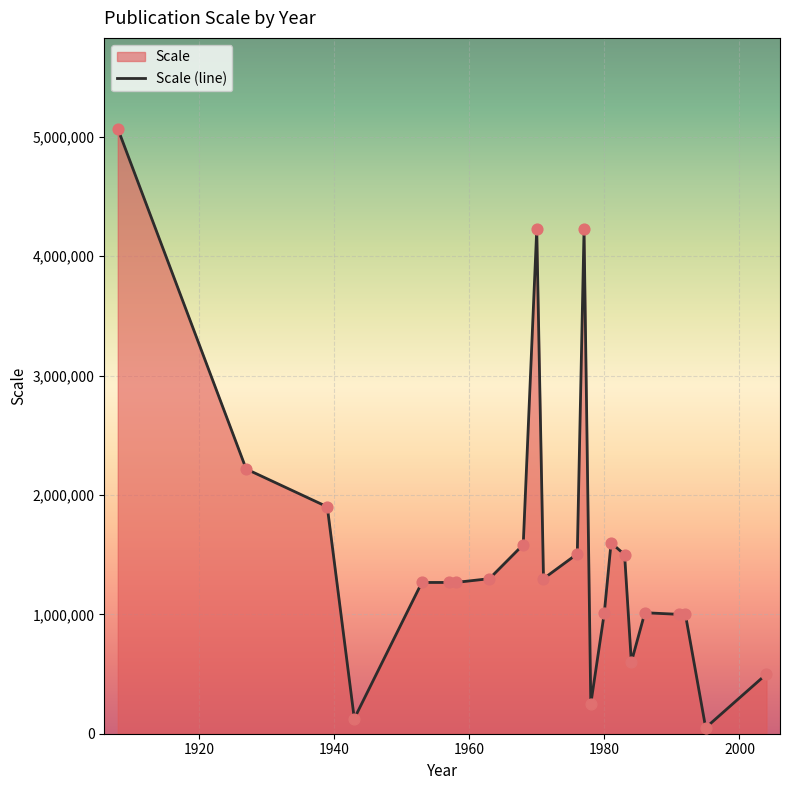

What is the greatest value displayed?

5068800